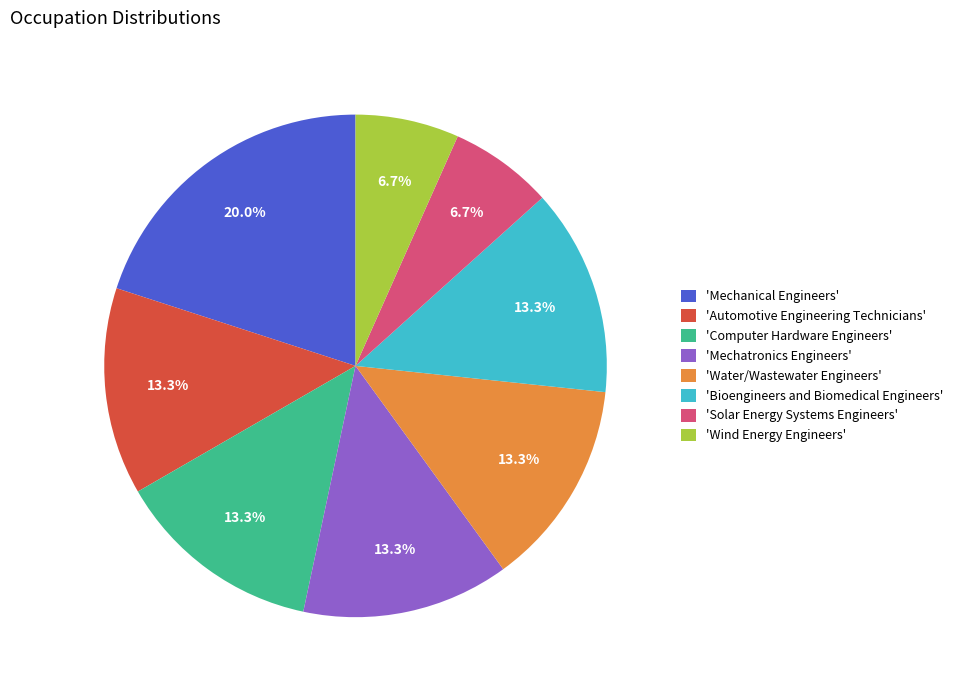

How much of the chart is everything except 'Mechanical Engineers'?

80.0%